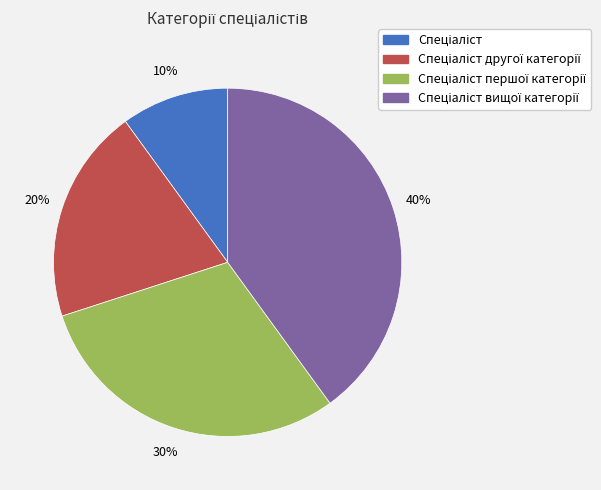

To the nearest percent, what is the average slice percentage?

25%